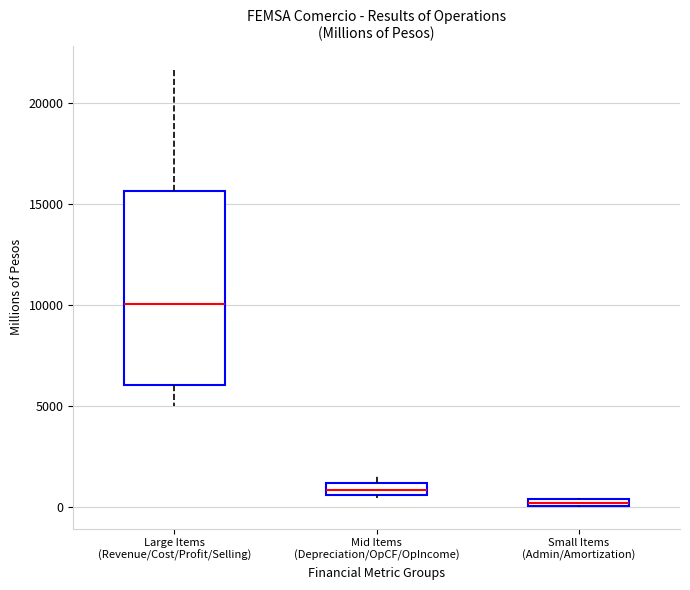

Comparing the boxes themselves (not the whiskers), which one is the tallest?

Large Items (Revenue/Cost/Profit/Selling)